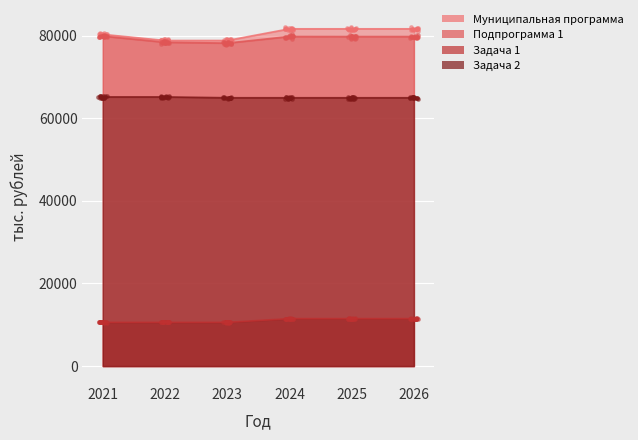

At which category is the sum across all series the highest?

2024